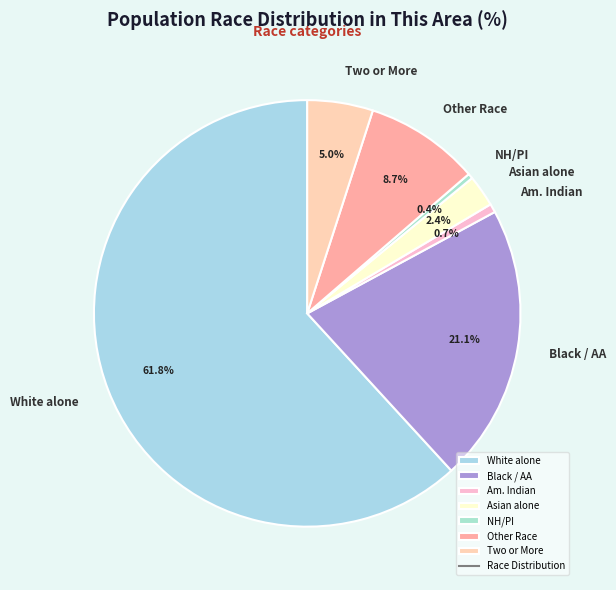

How many segments does this pie chart have?

7